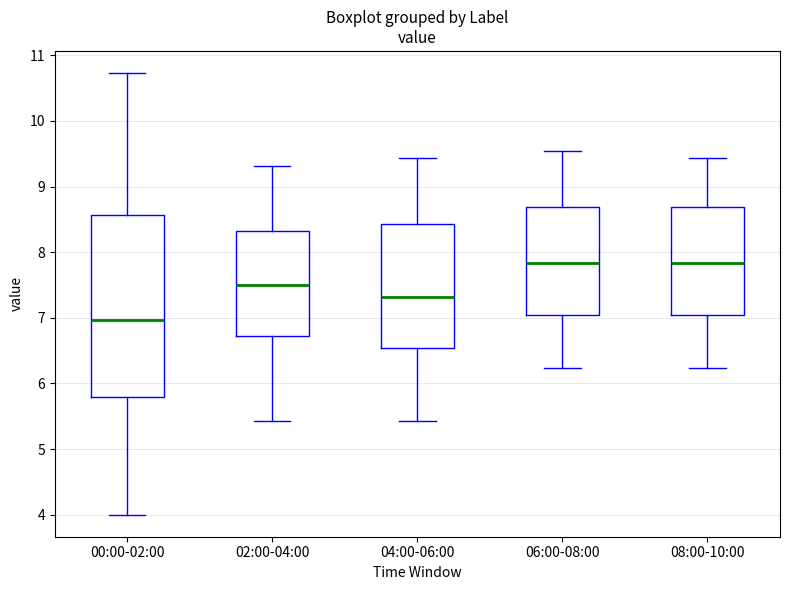

Which box's median line is the lowest?

00:00-02:00